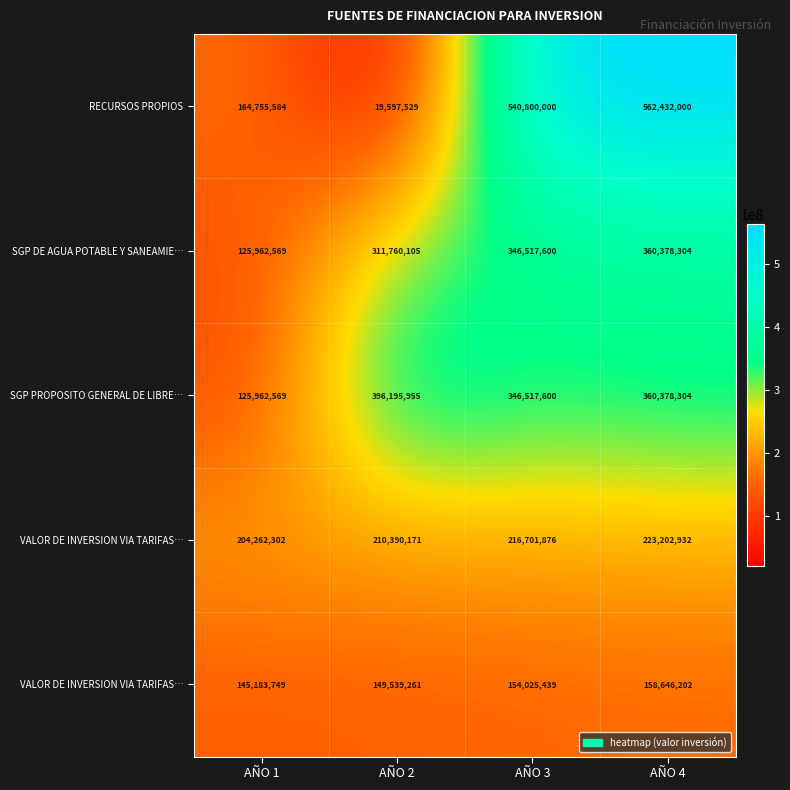

Which label corresponds to the smallest value in the chart?

AÑO 2